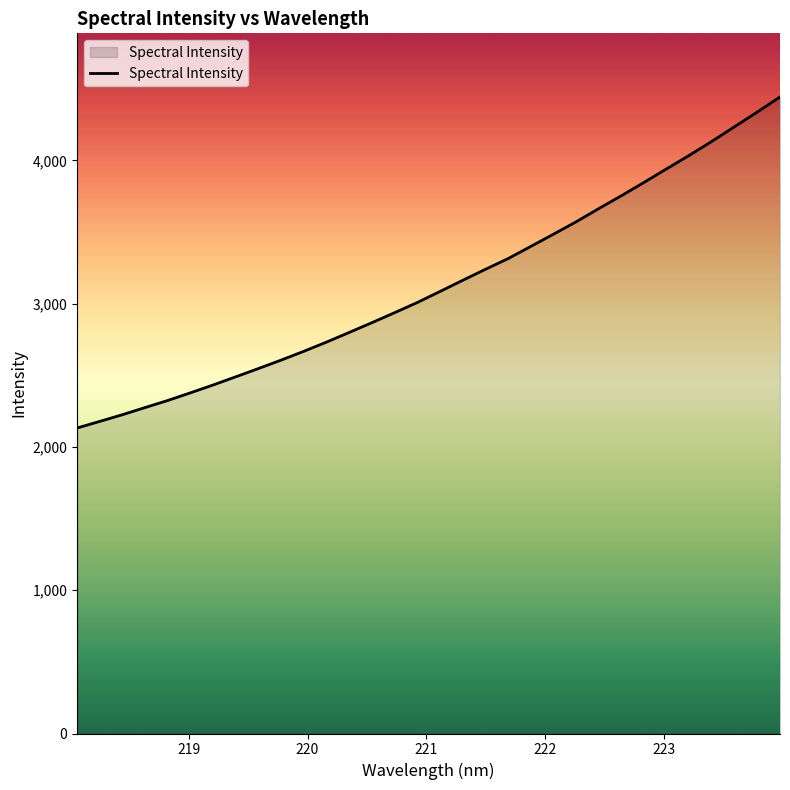

What is the greatest value displayed?

4442.7